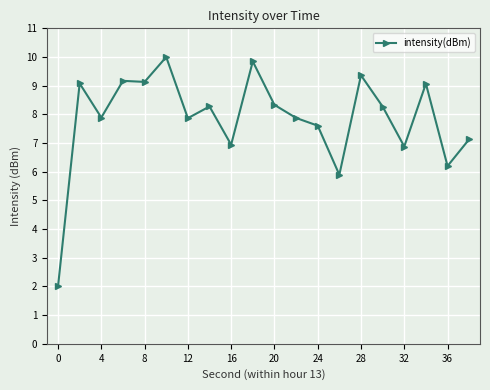

What is the difference between the second highest and minimum values?

7.8